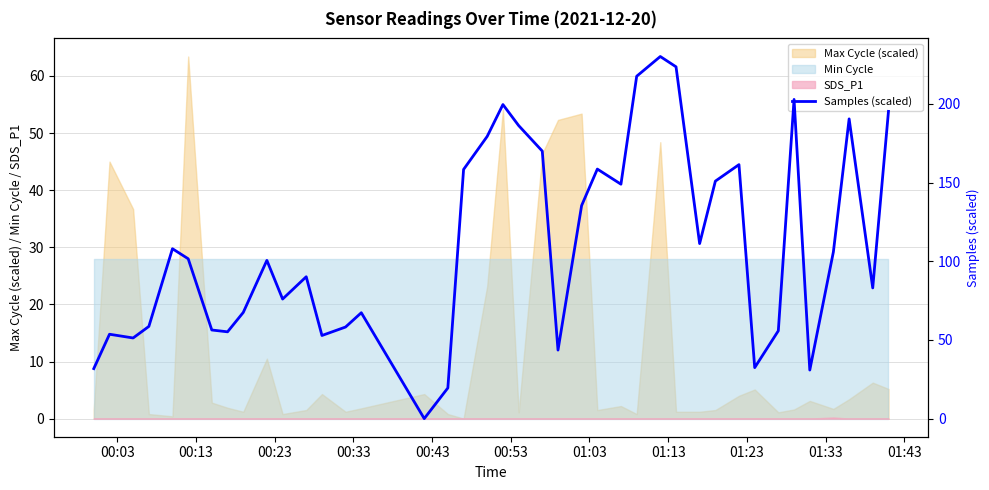

Does the chart display data point markers on the line(s)?

No